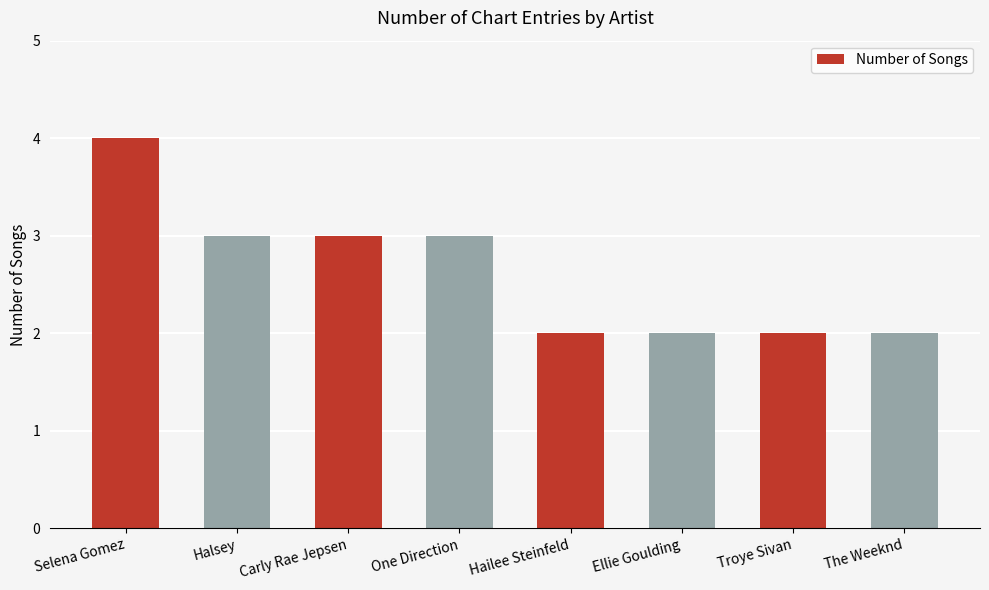

What is the change in value from Carly Rae Jepsen to Troye Sivan?

-1